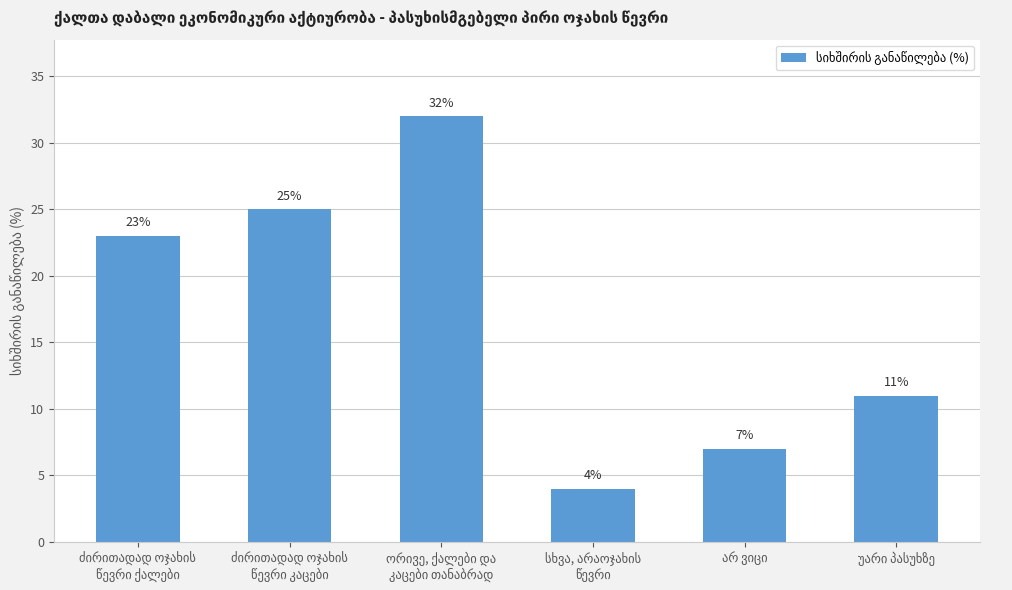

What is the smallest value displayed?

4